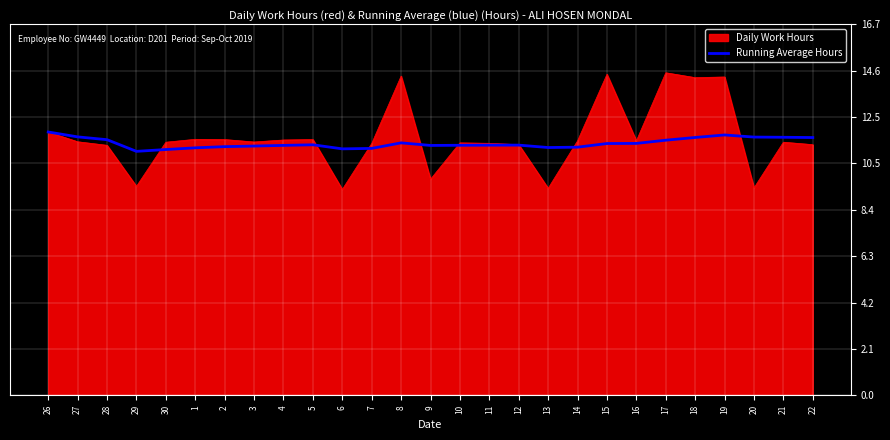

List the series in order of their peak value, highest first.

Daily Work Hours, Running Average Hours